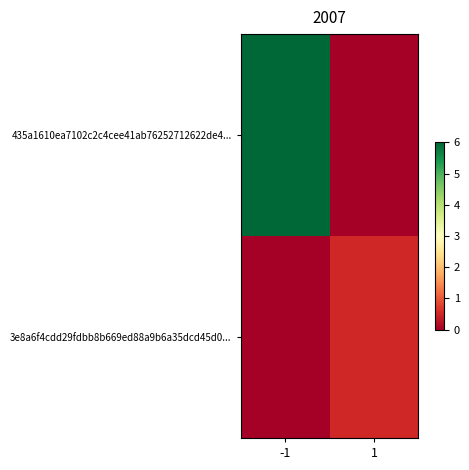

At how many categories does at least one series exceed 5?

1